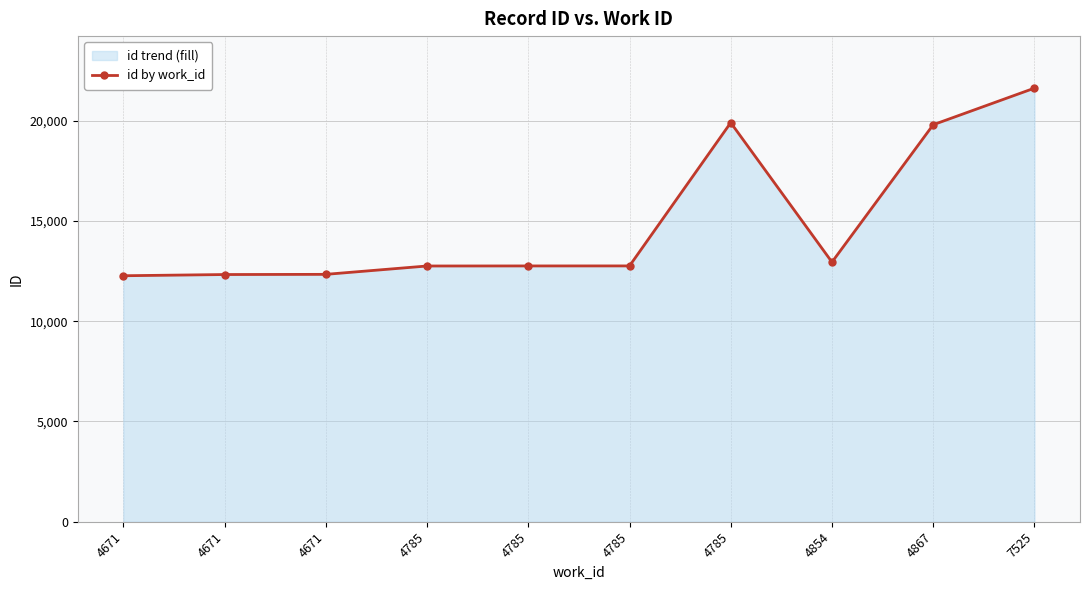

List the labels in order of value, smallest first.

4671, 4671, 4671, 4785, 4785, 4785, 4854, 4867, 4785, 7525